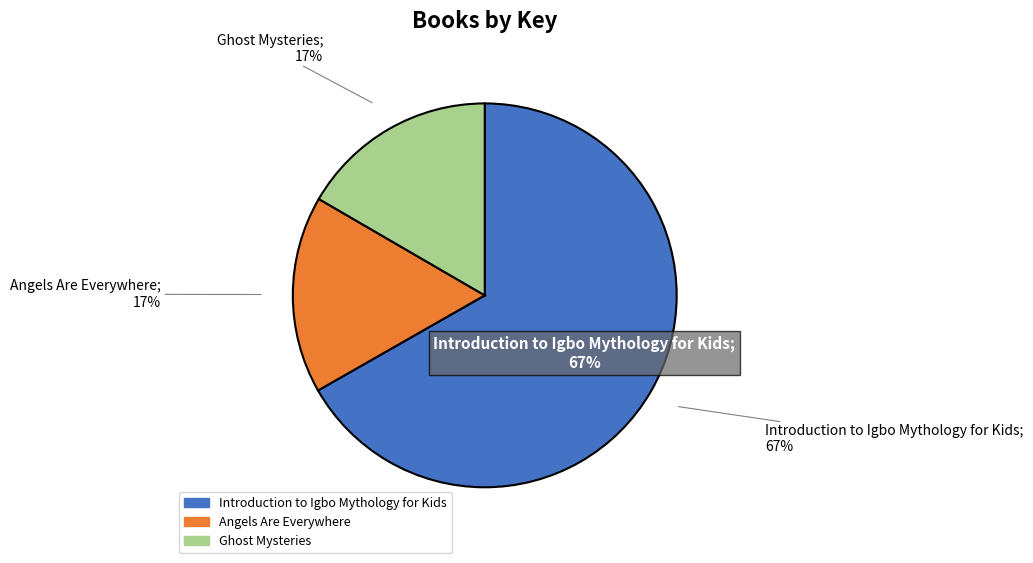

Between Angels Are Everywhere and Introduction to Igbo Mythology for Kids, which is larger?

Introduction to Igbo Mythology for Kids